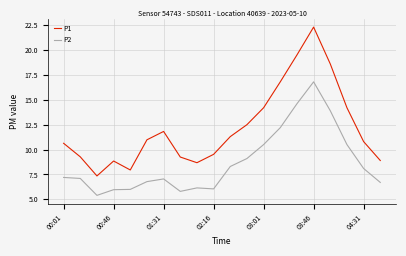

Does the chart display data point markers on the line(s)?

No